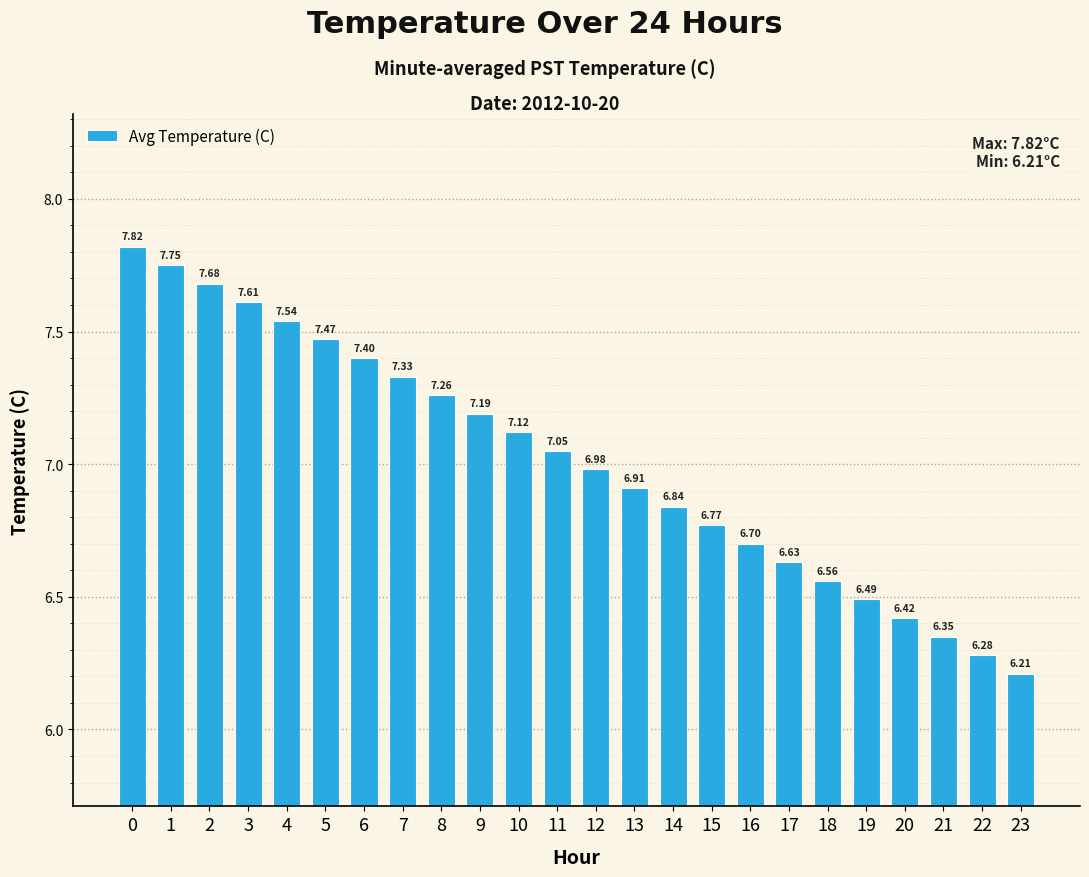

Which has a higher value, 19 or 17?

17